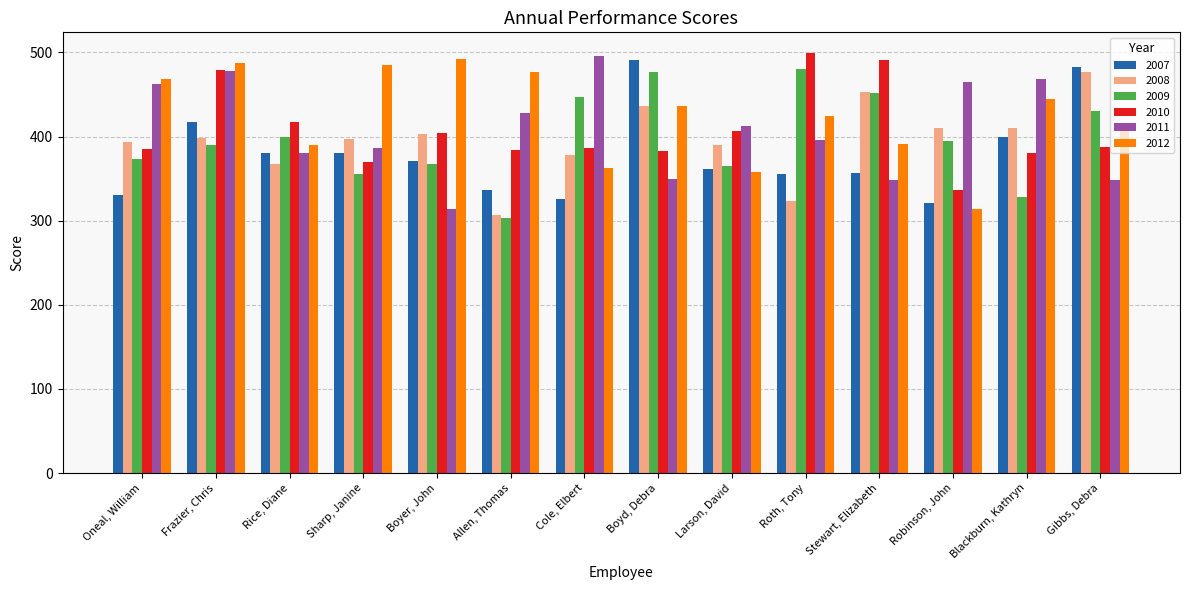

What is the label of the 7th bar from the left?

Cole, Elbert